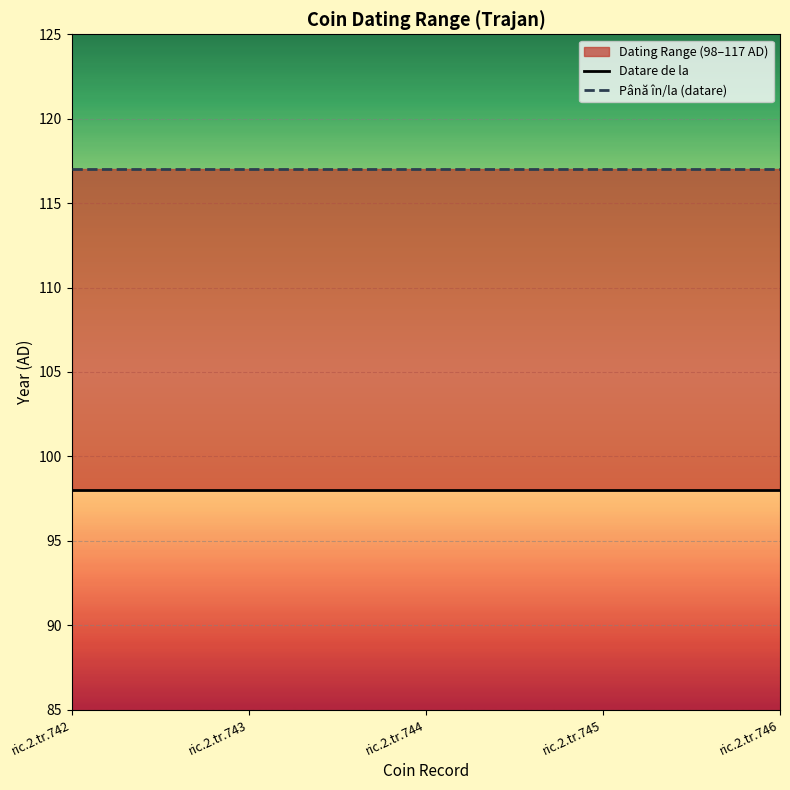

What is the value of the Până în/la (datare) point at the 2nd from the left?

117